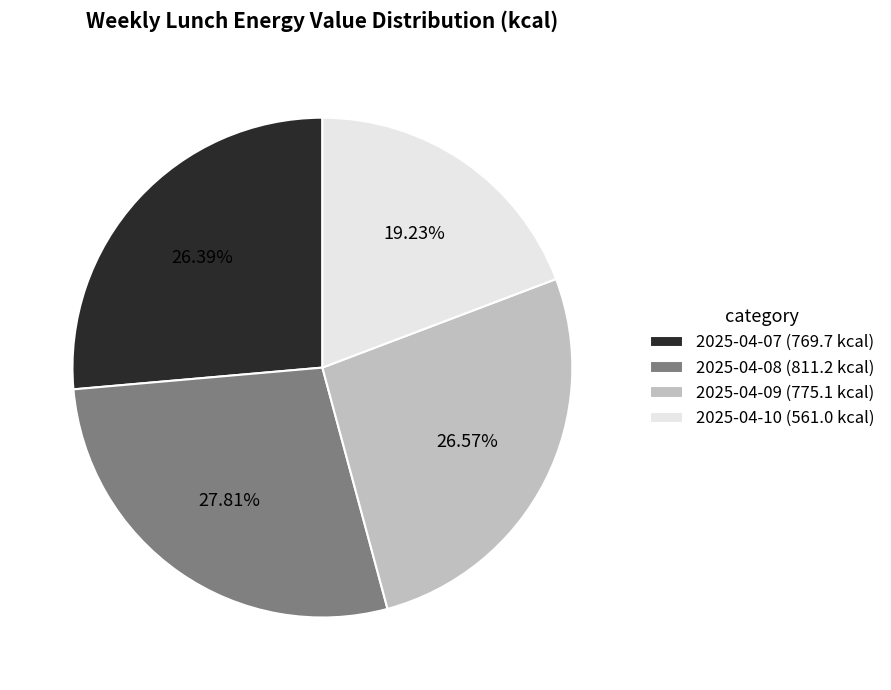

To the nearest percent, what is the average slice percentage?

25%